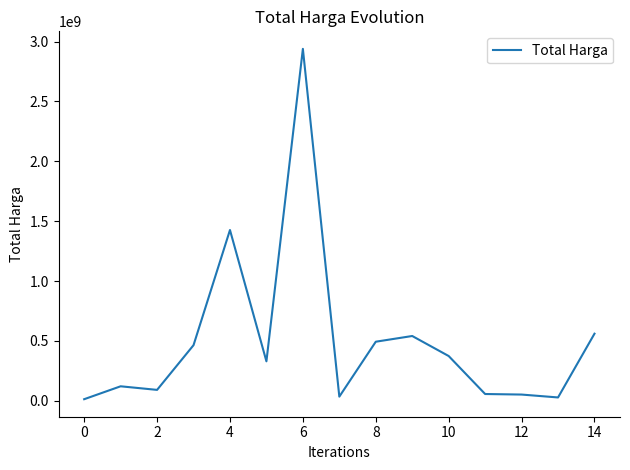

Is this an area chart (filled region under the line)?

No